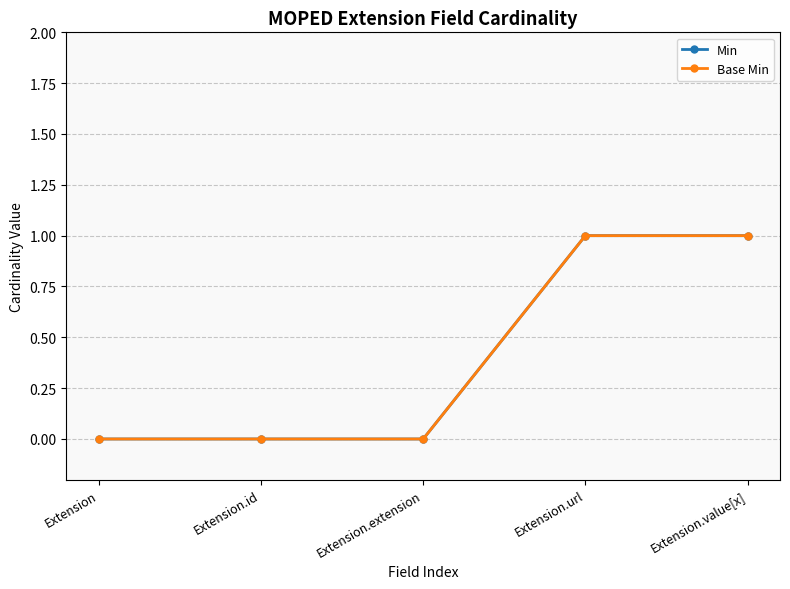

Does the chart have visible grid lines?

Yes